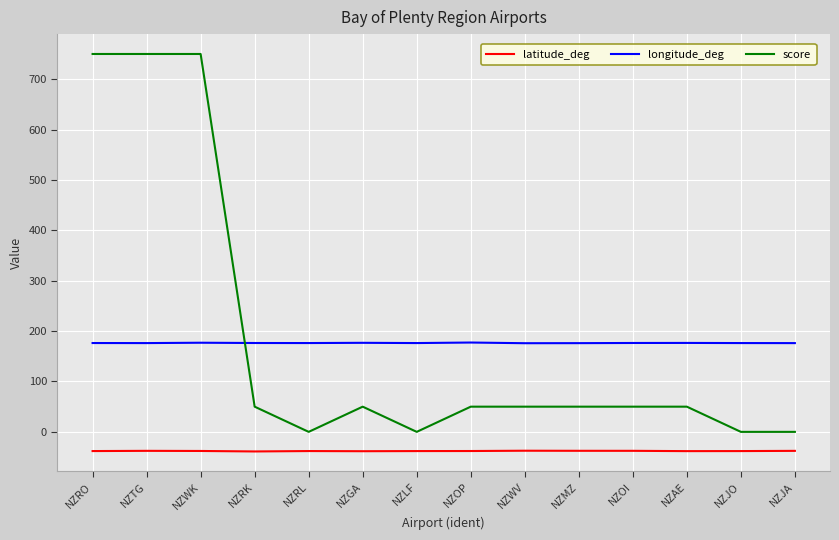

How many values in the longitude_deg series exceed 176?

13